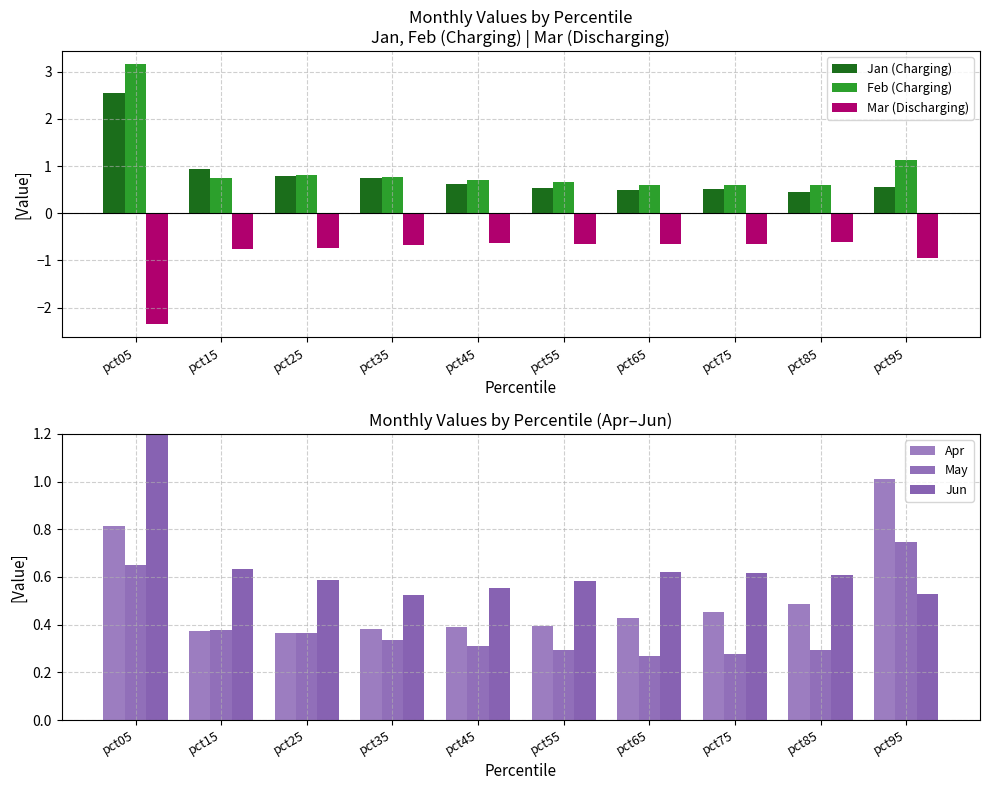

Is it true that Jun equals 0.2 at pct35?

False